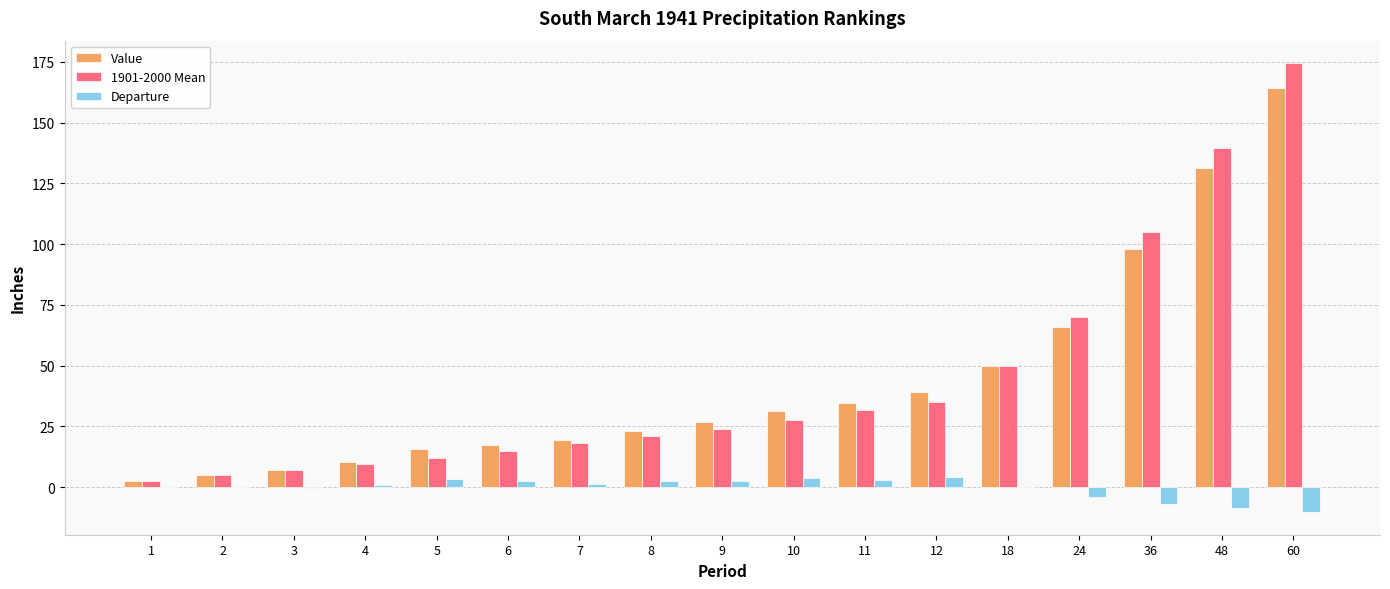

What is the maximum value shown in the chart?

174.5